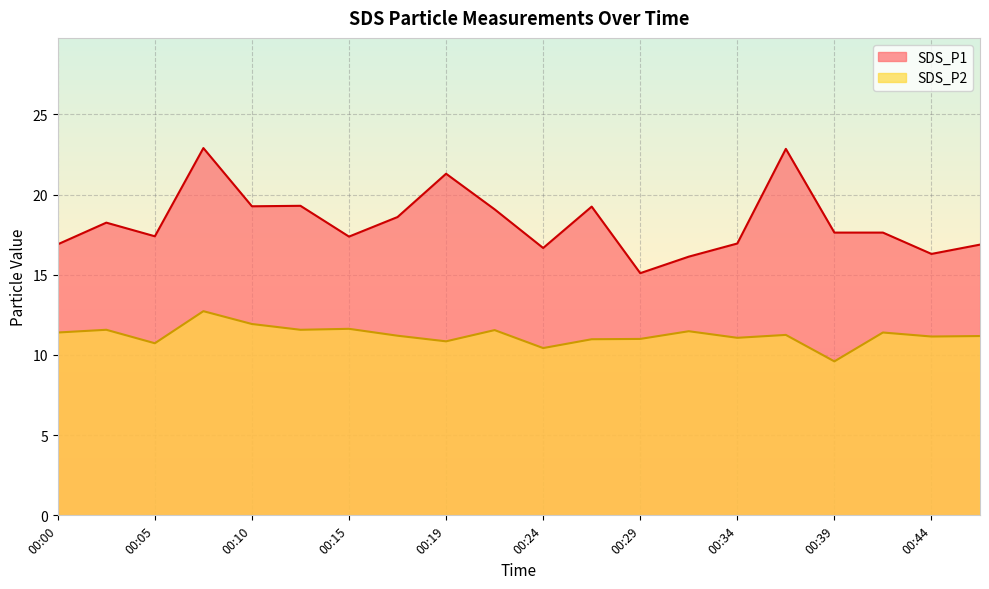

The SDS_P1 series shows 22.9 at 00:37. True or false?

True